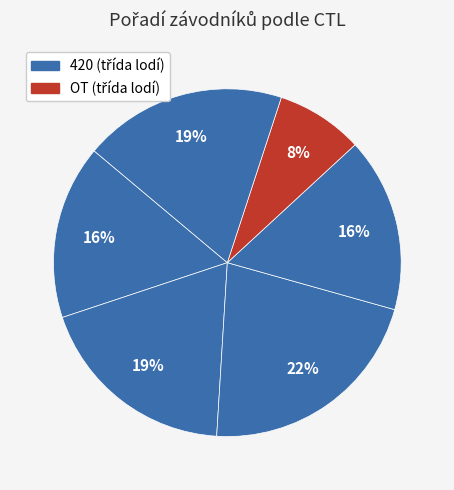

Does any single category account for the majority?

No